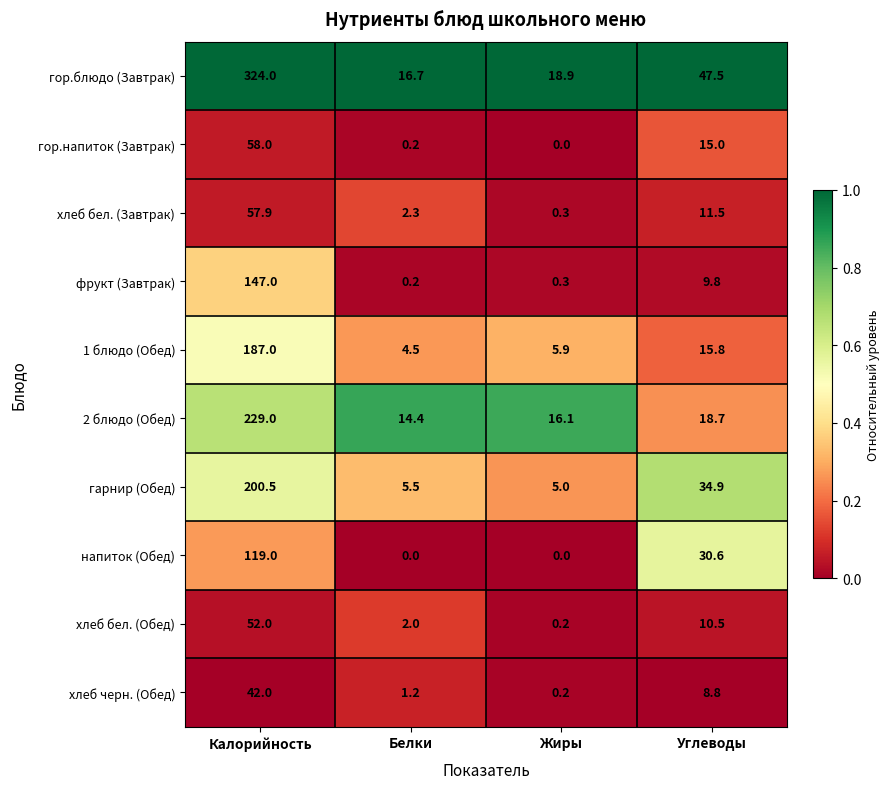

What is the difference between the гор.блюдо (Завтрак) values at Белки and Жиры?

2.2